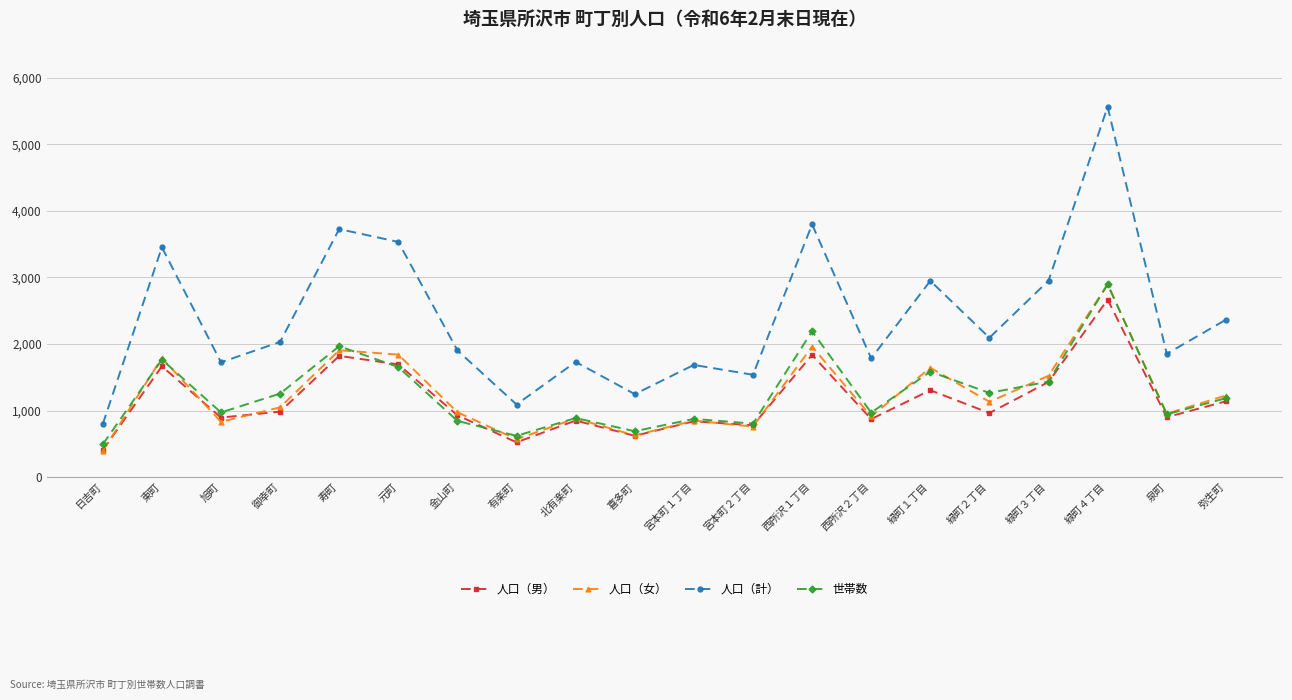

At which label does 人口（女） reach its minimum?

日吉町